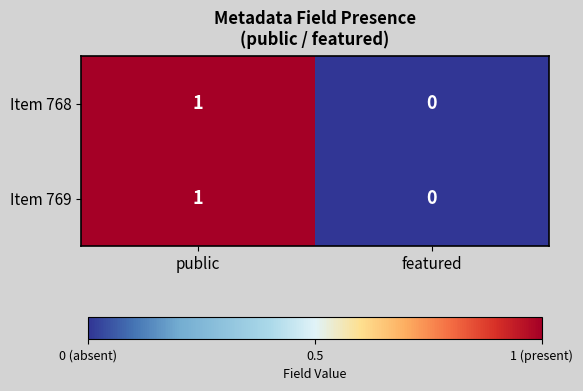

How many data points in Item 768 are less than 1?

1